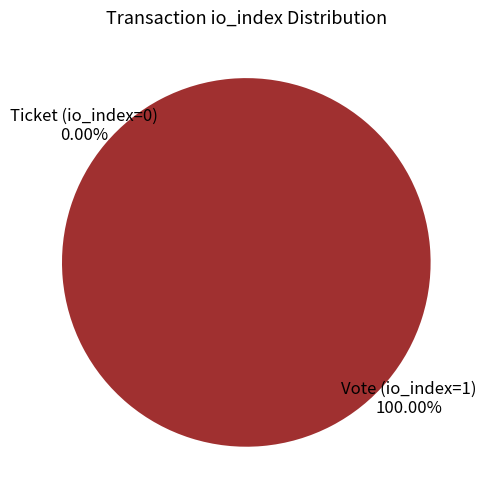

What is the change in value from Vote (io_index=1) to Ticket (io_index=0)?

-1